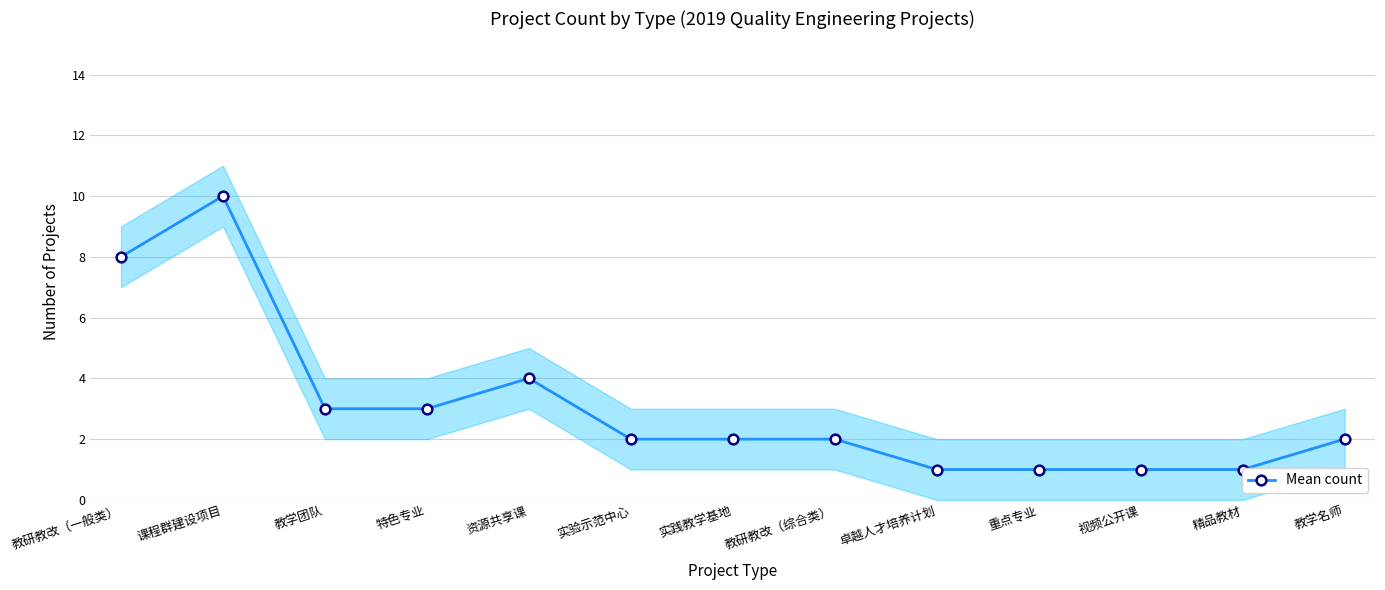

Where is the data nearest to the value 5?

资源共享课